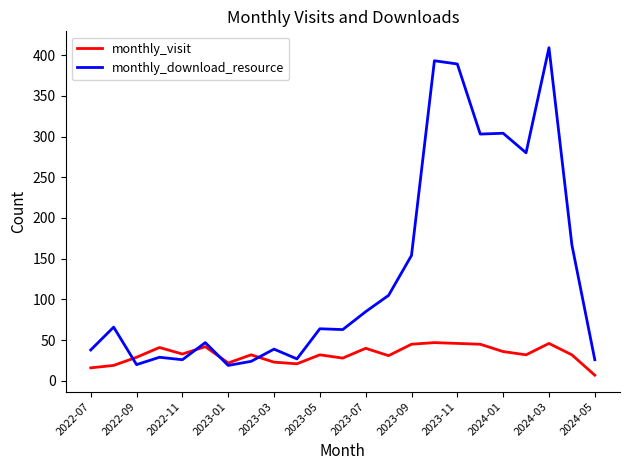

True or false: monthly_visit and monthly_download_resource intersect in this chart.

True